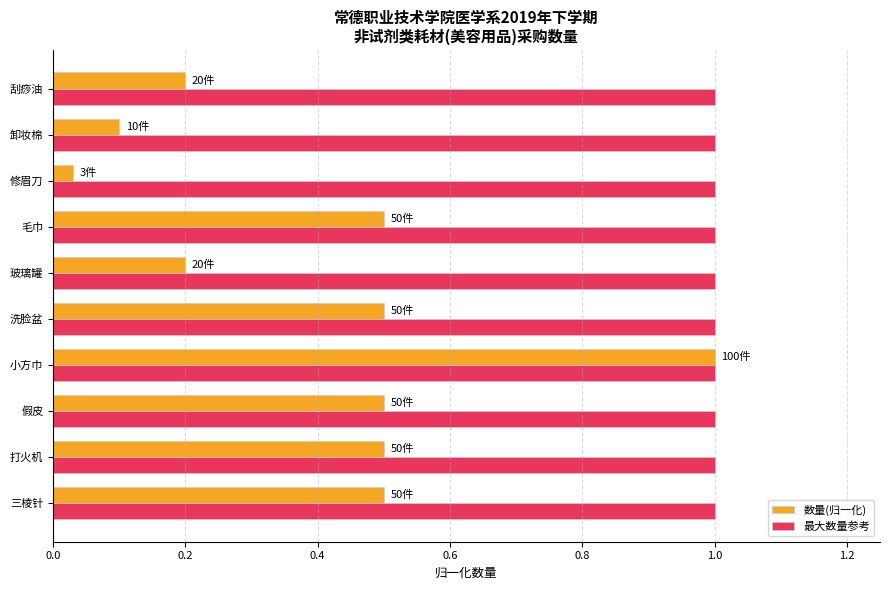

What is the maximum value for 最大数量参考?

1.0